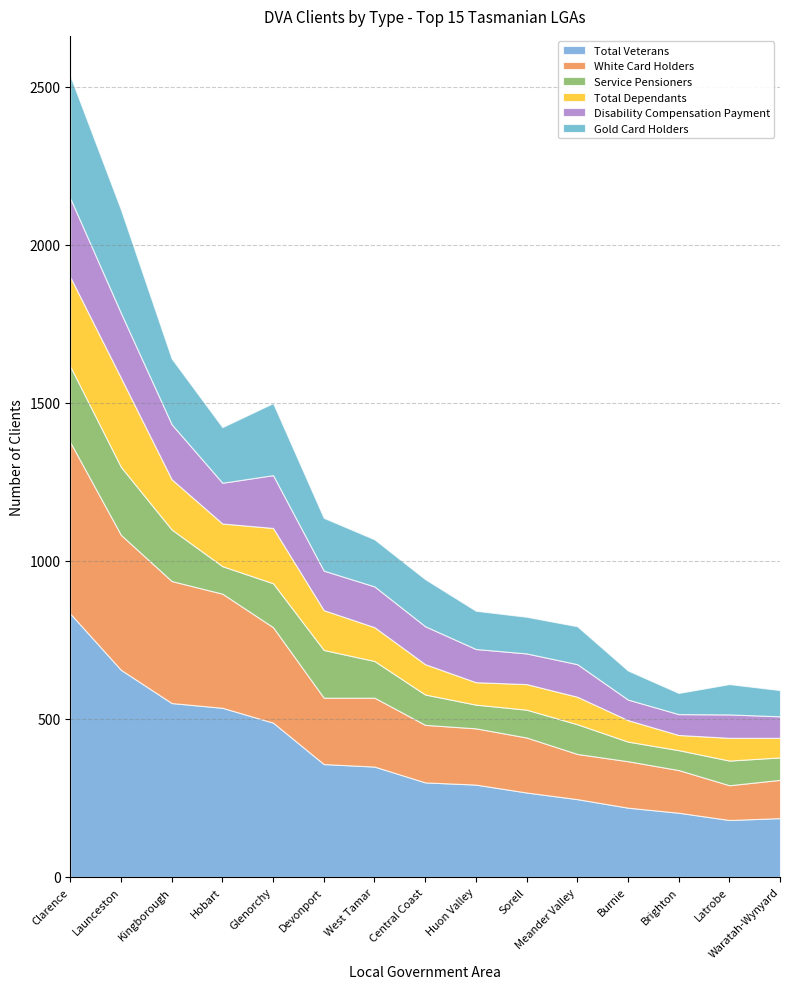

True or false: Total Dependants has more than 0 points higher than both neighbors.

True